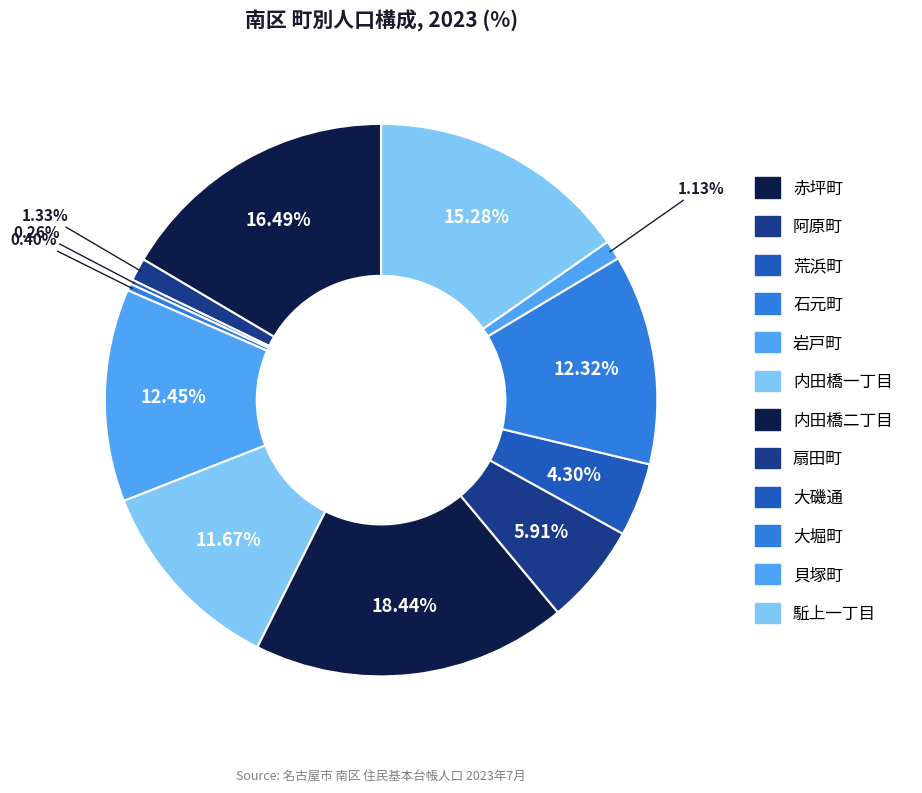

To the nearest percent, what is the combined percentage of 岩戸町 and 内田橋二丁目?

31%